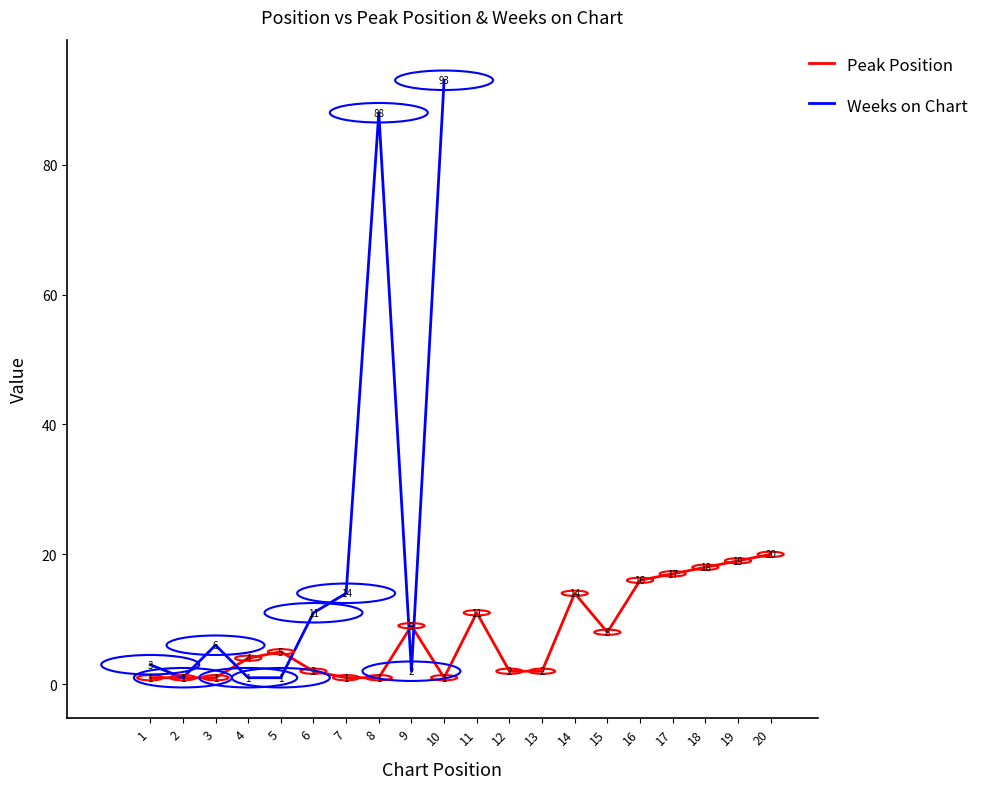

How many data points are above 5?

9